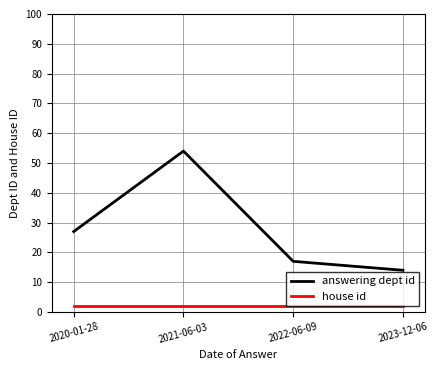

Rank the categories by answering dept id value from highest to lowest.

2021-06-03, 2020-01-28, 2022-06-09, 2023-12-06